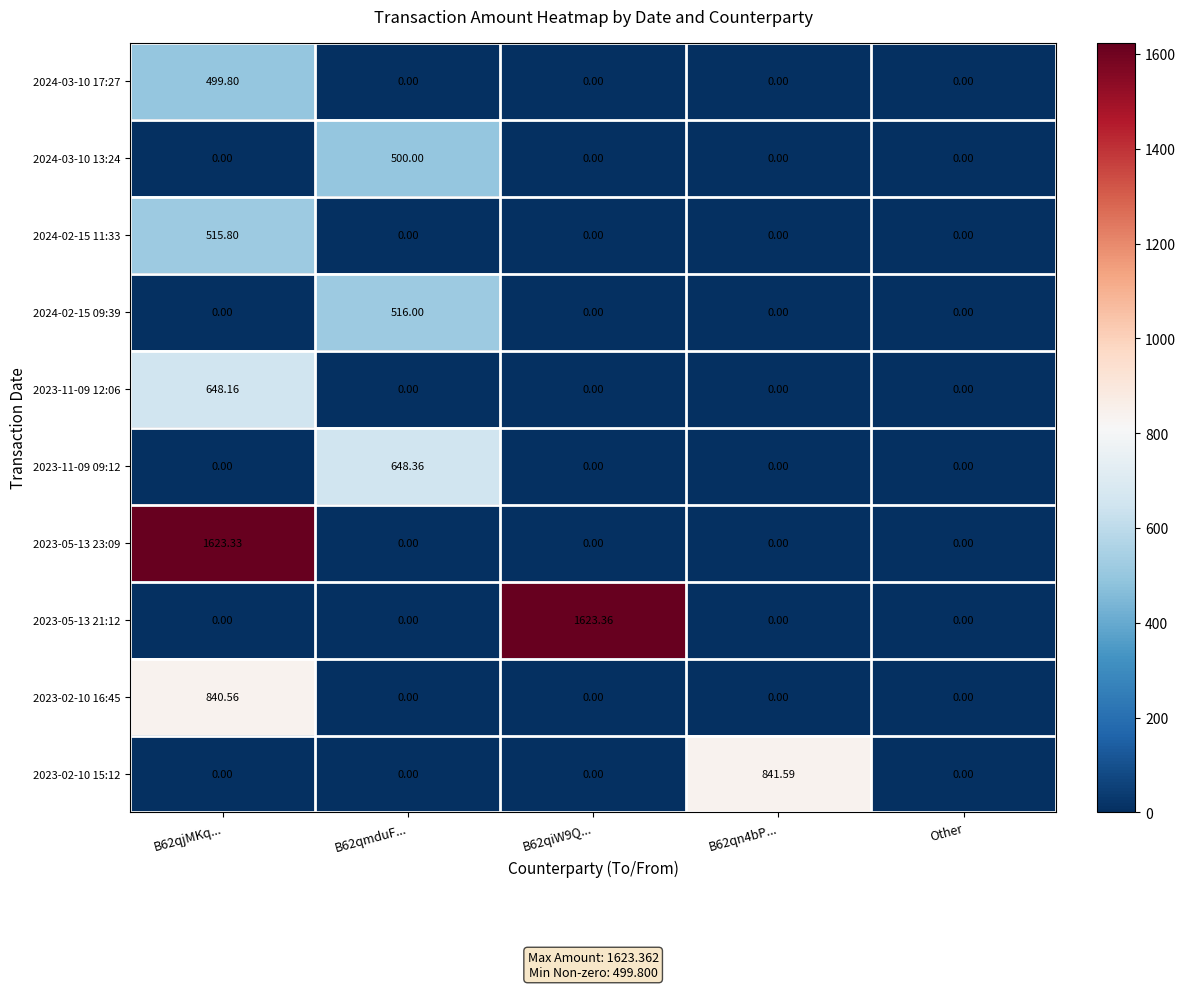

List the series in order of their peak value, highest first.

2023-05-13 21:12, 2023-05-13 23:09, 2023-02-10 15:12, 2023-02-10 16:45, 2023-11-09 09:12, 2023-11-09 12:06, 2024-02-15 09:39, 2024-02-15 11:33, 2024-03-10 13:24, 2024-03-10 17:27